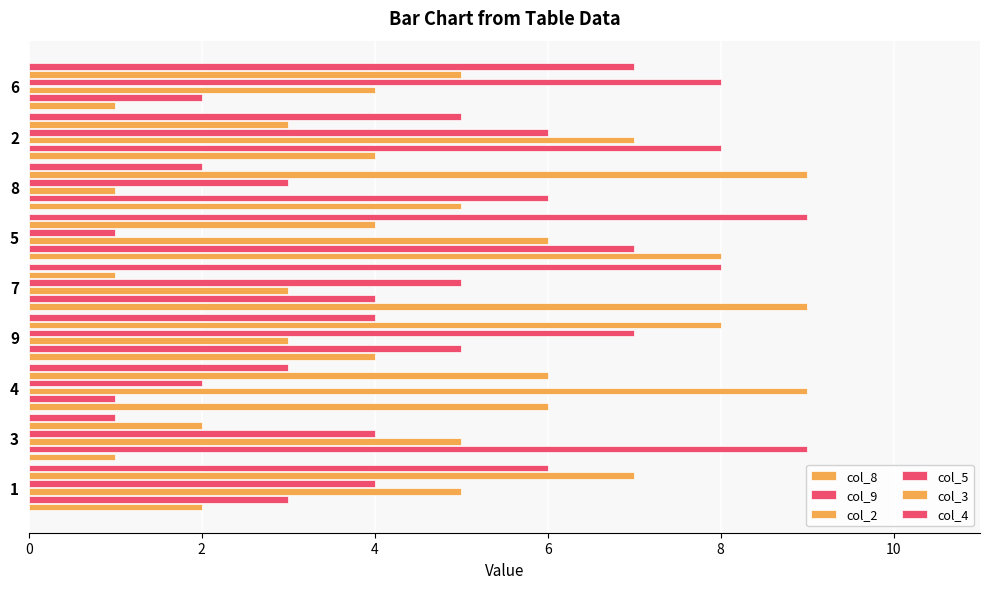

How many values in the col_9 series are below 5?

4